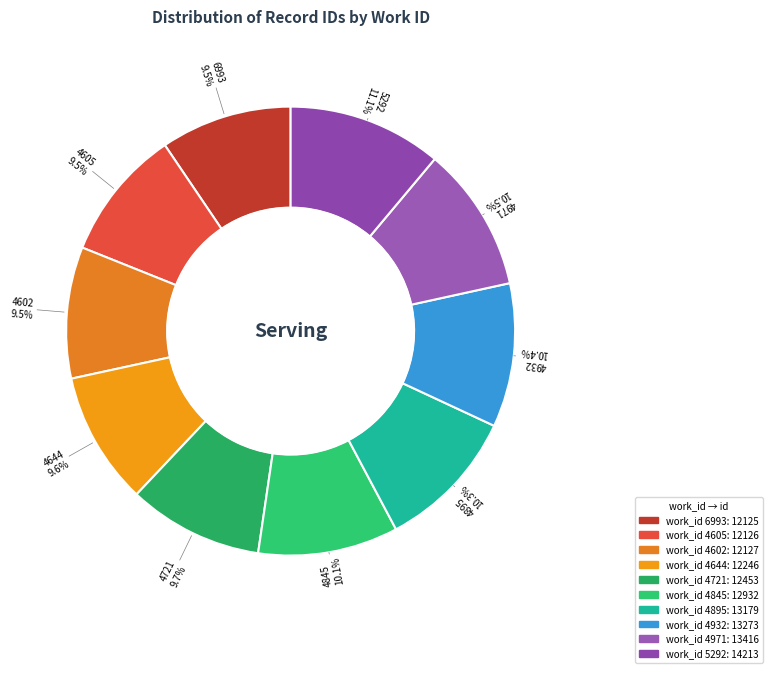

How many segments does this pie chart have?

10